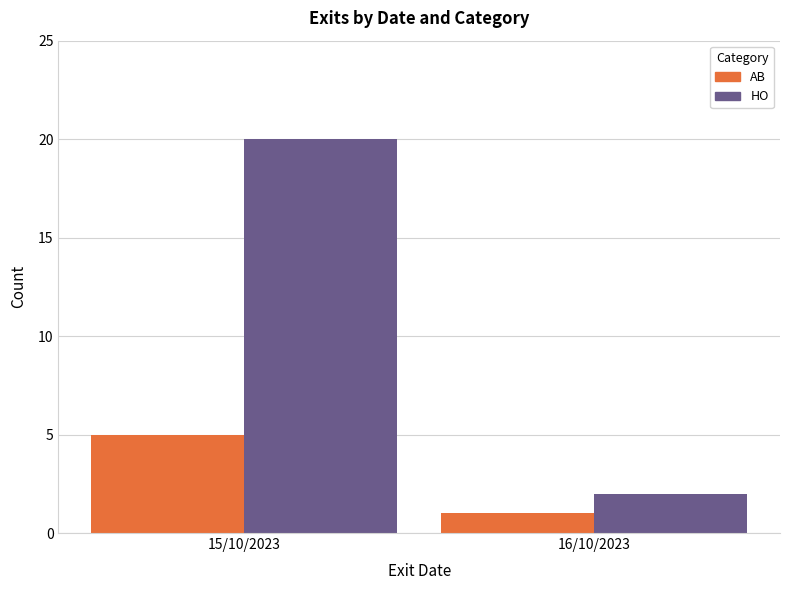

Reading right to left, transcribe all the data shown in this chart.

AB: 1	5
HO: 2	20